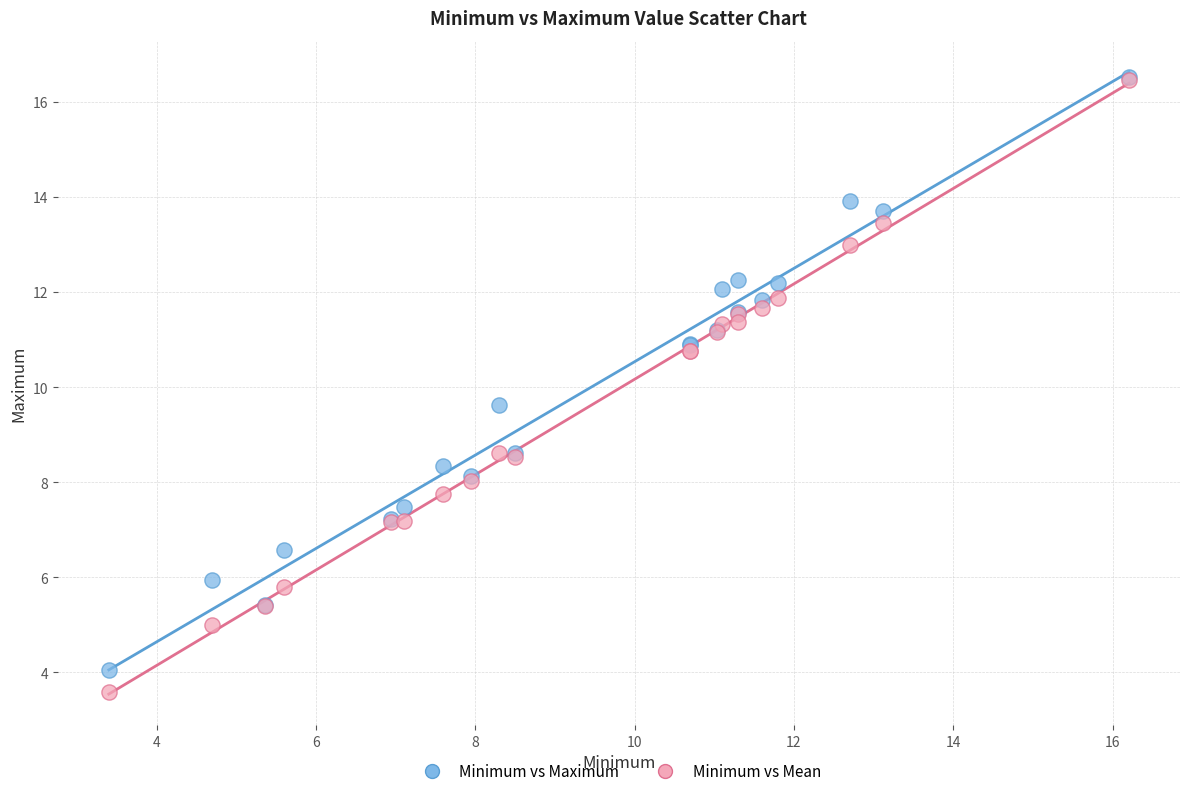

What are all the series names shown in the legend?

Minimum vs Maximum, Minimum vs Mean